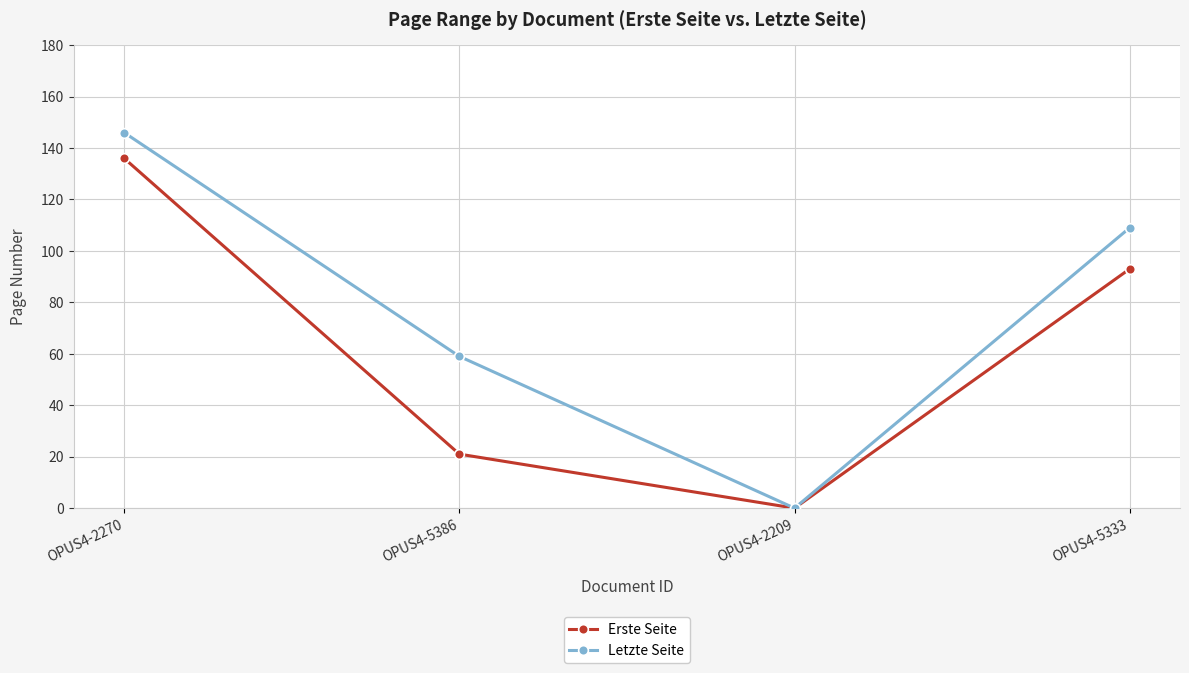

Which category has the highest value in the Letzte Seite series?

OPUS4-2270